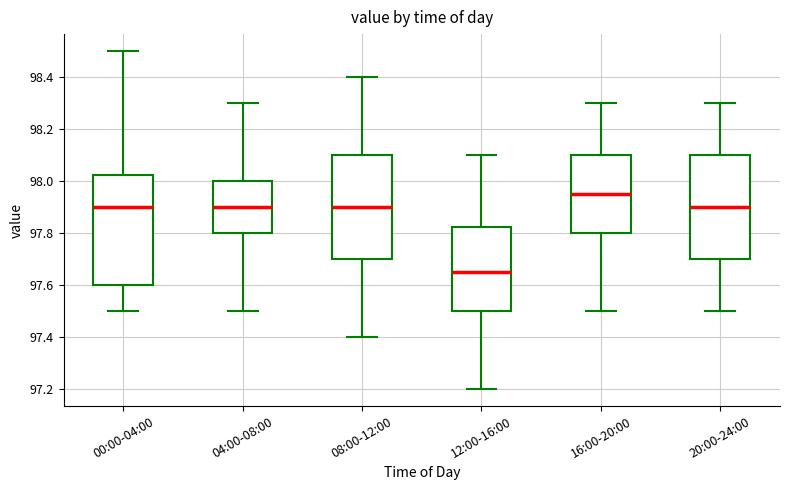

Which box's median line is the lowest?

12:00-16:00